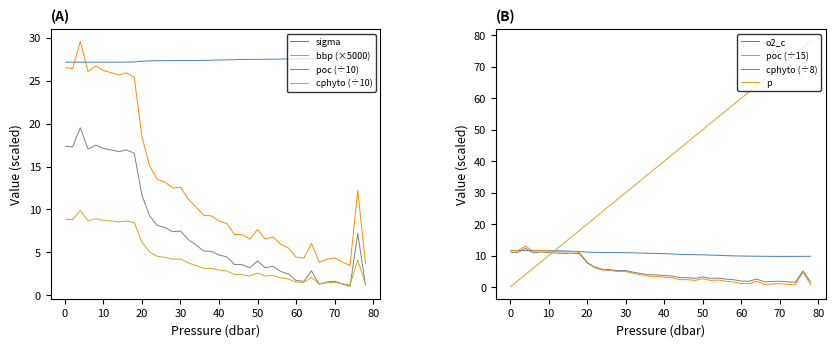

What is the value of the sigma point at the 37th from the left?

27.6